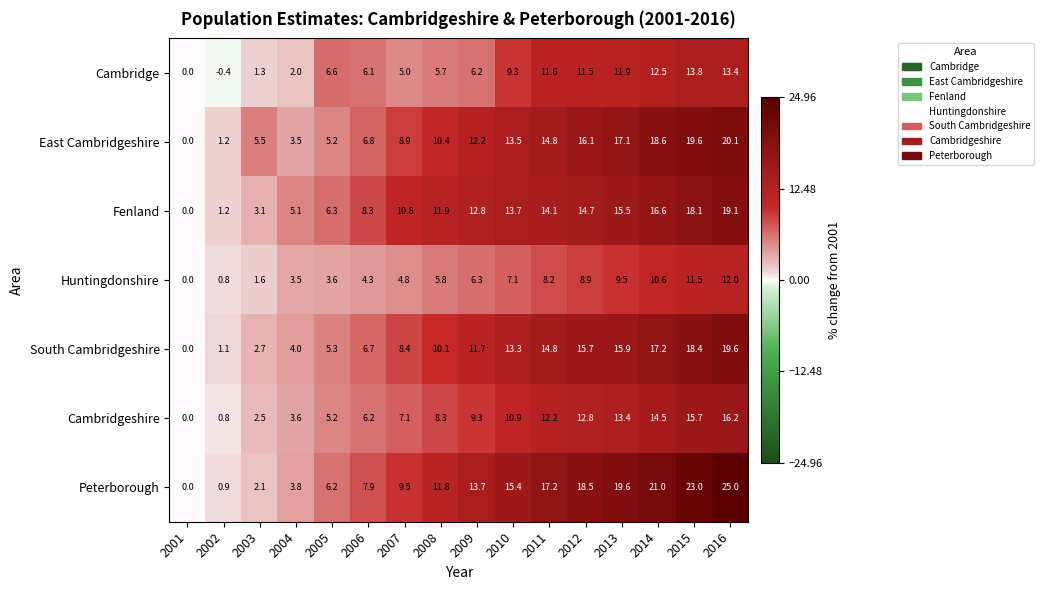

What is the average value of the South Cambridgeshire series?

10.3